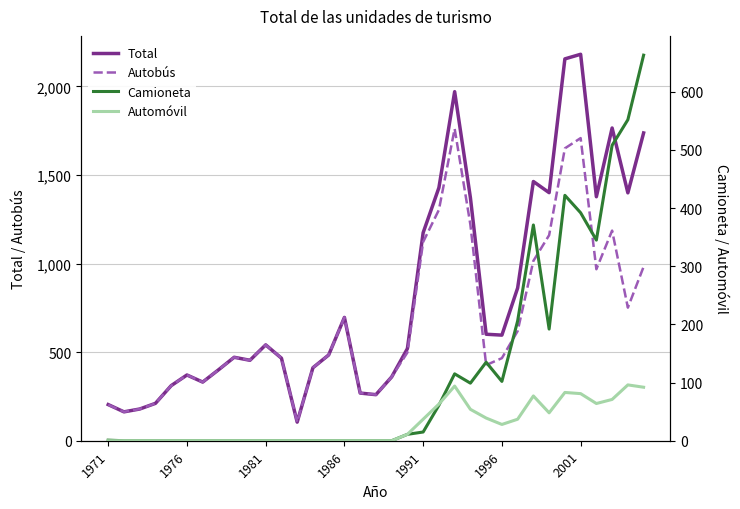

The Automóvil series shows -64 at 12. True or false?

False